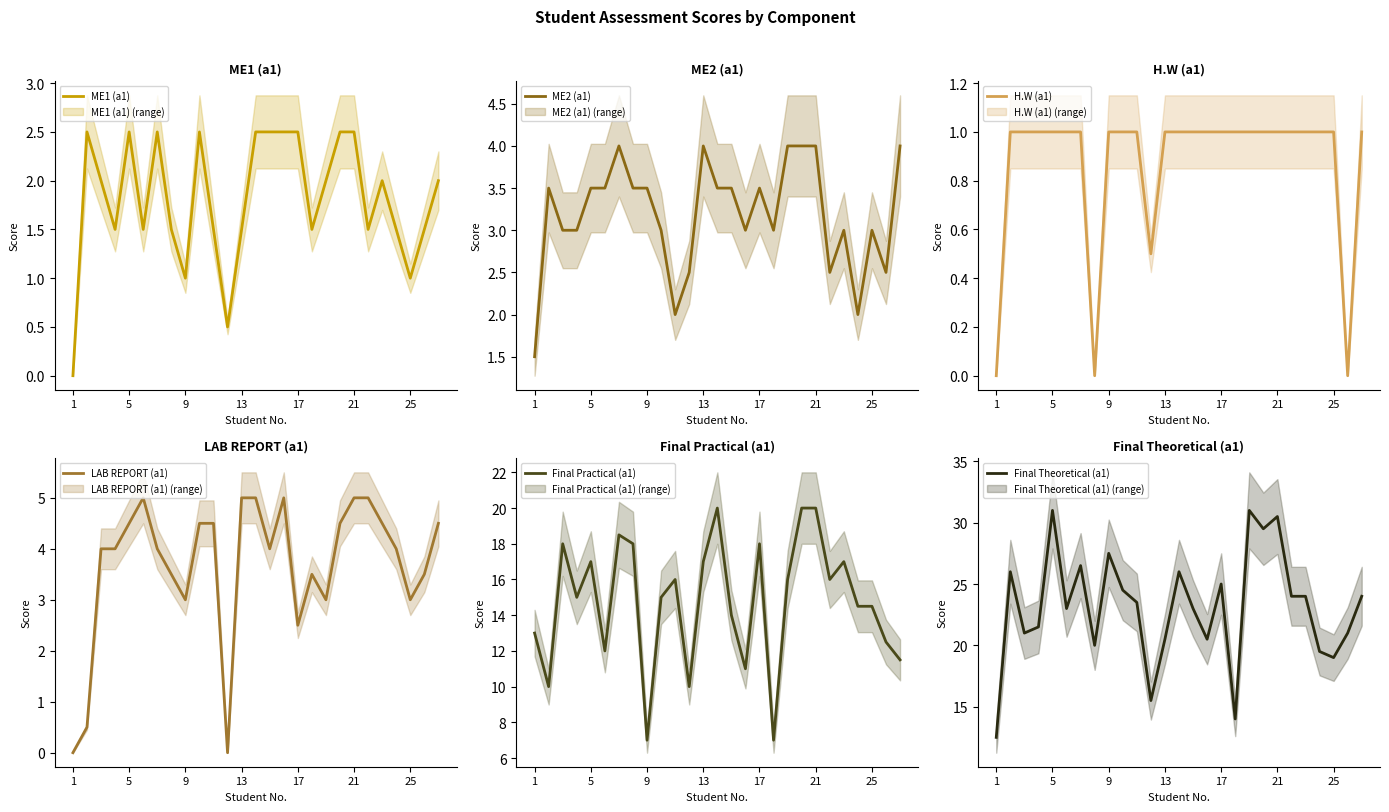

What is the label of the 1st point from the left?

1